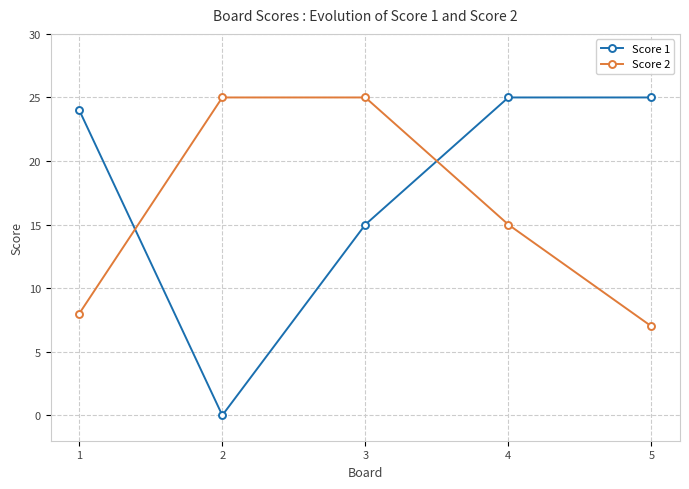

What is the difference between the maximum and minimum values in the Score 1 series?

25